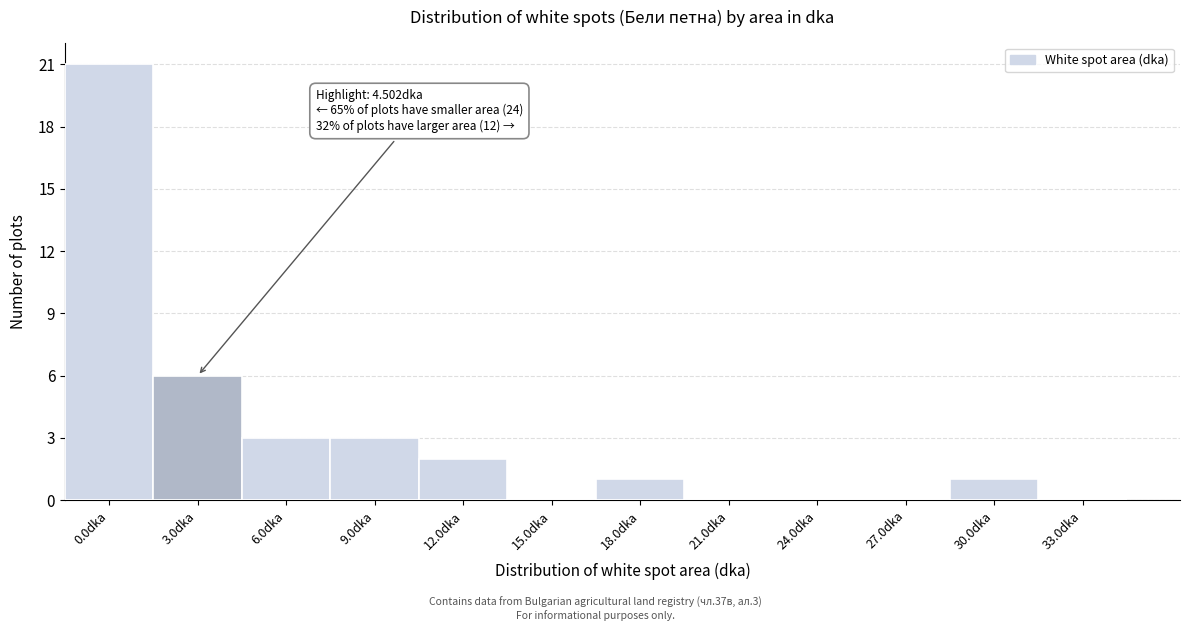

What is the change in value from 3.0dka to 9.0dka?

-3